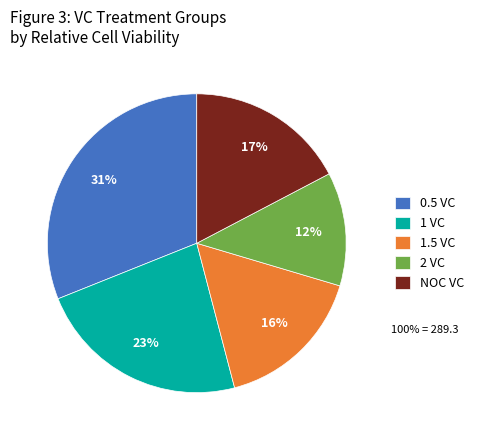

How many segments does this pie chart have?

5